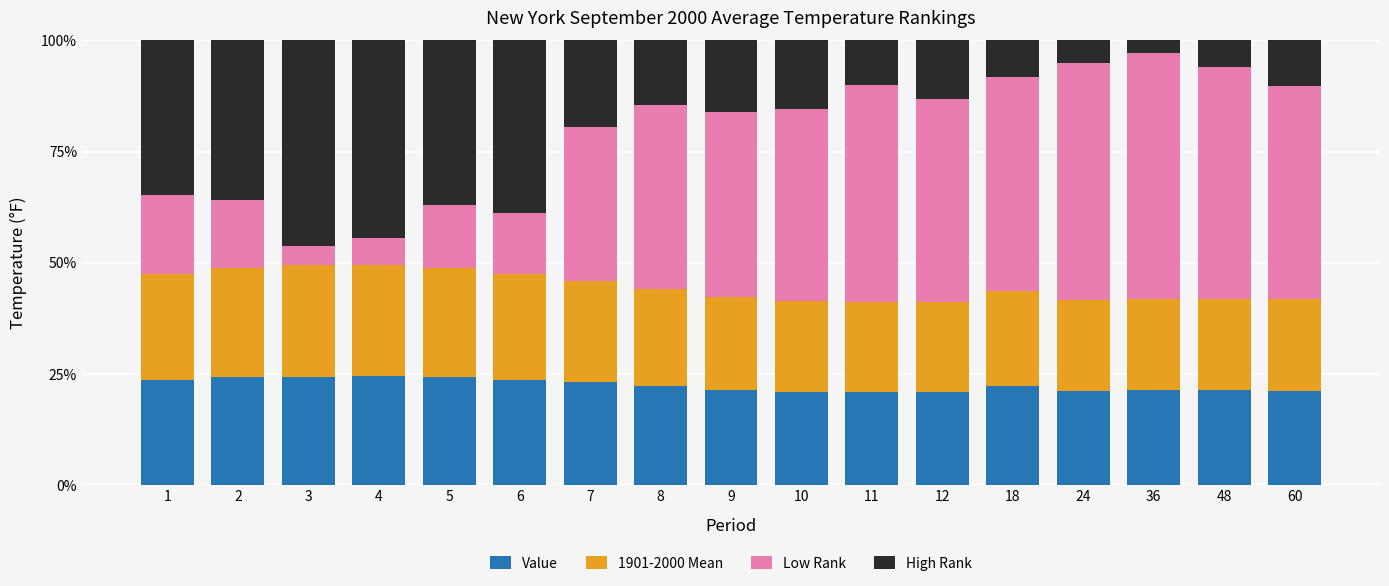

What is the total value across all series at 18?

100.0